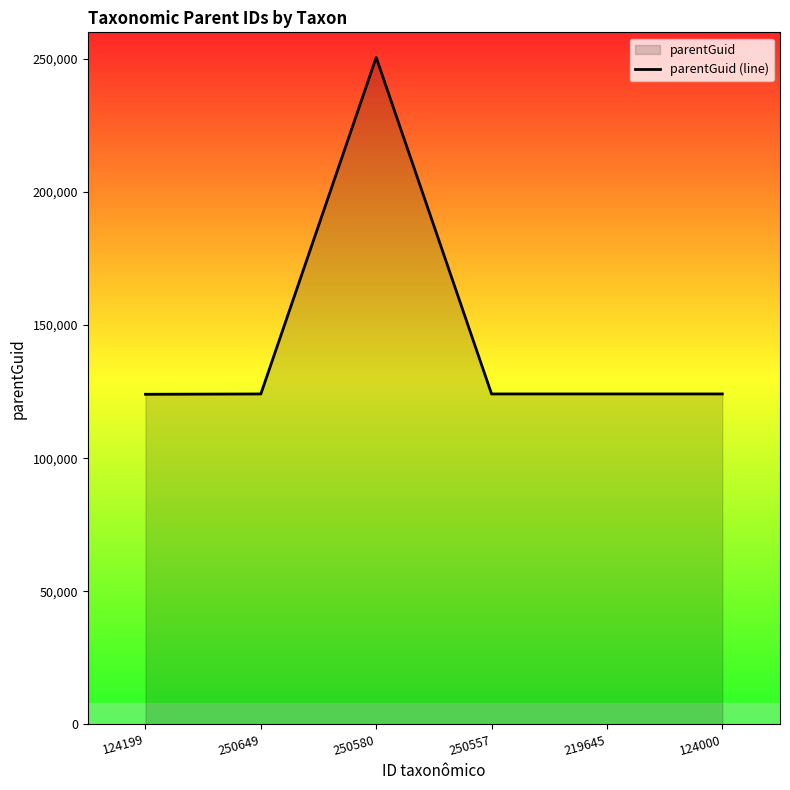

Rank the categories by value from lowest to highest.

124199, 250649, 250557, 219645, 124000, 250580